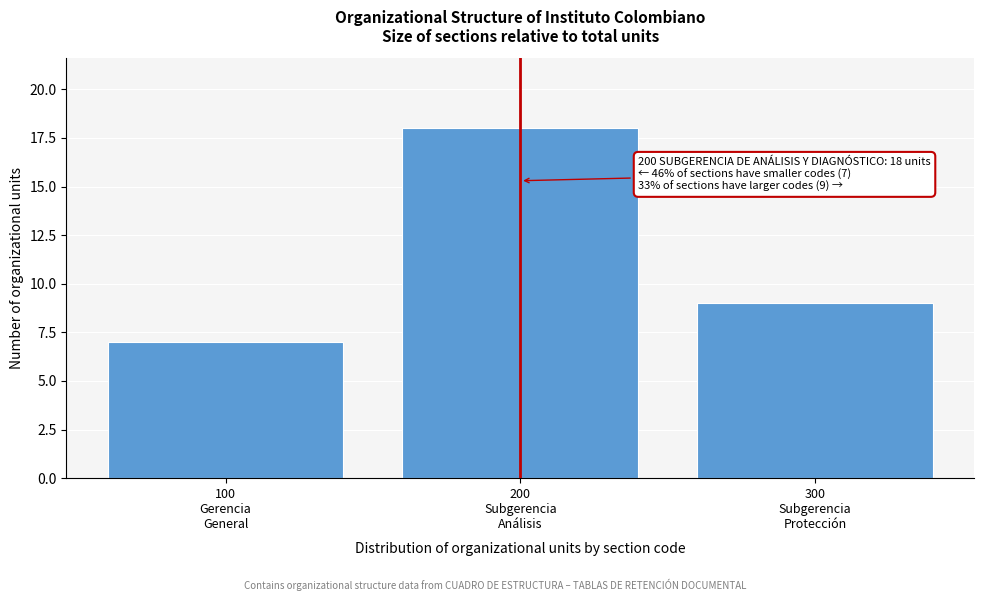

Reading left to right, transcribe all the data shown in this chart.

7	18	9